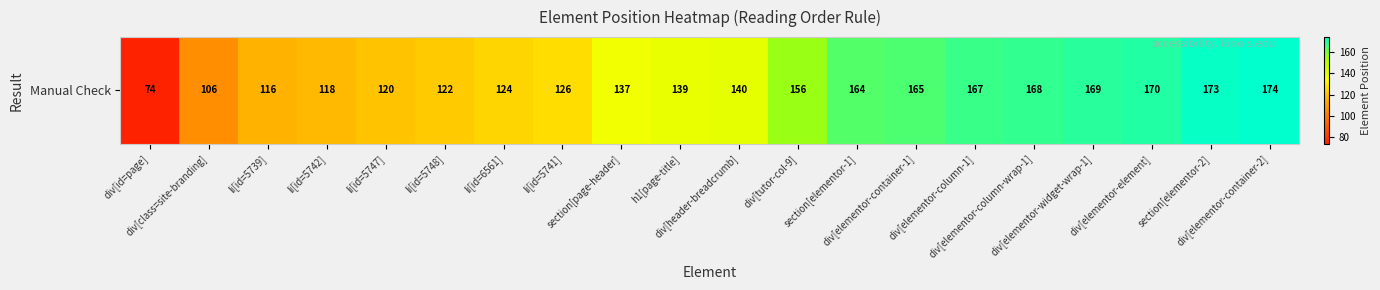

List the labels in order of value, largest first.

div[elementor-container-2], section[elementor-2], div[elementor-element], div[elementor-widget-wrap-1], div[elementor-column-wrap-1], div[elementor-column-1], div[elementor-container-1], section[elementor-1], div[tutor-col-9], div[header-breadcrumb], h1[page-title], section[page-header], li[id=5741], li[id=6561], li[id=5748], li[id=5747], li[id=5742], li[id=5739], div[class=site-branding], div[id=page]